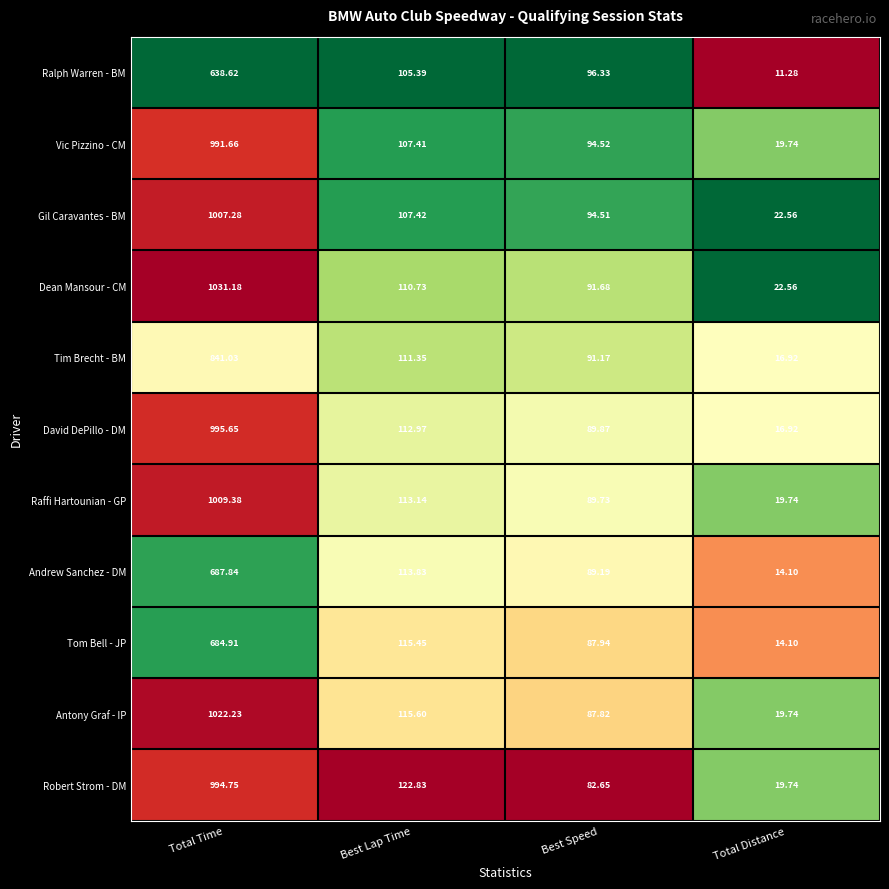

Rank the series by their maximum value, from lowest to highest.

Ralph Warren - BM, Tom Bell - JP, Andrew Sanchez - DM, Tim Brecht - BM, Vic Pizzino - CM, Robert Strom - DM, David DePillo - DM, Gil Caravantes - BM, Raffi Hartounian - GP, Antony Graf - IP, Dean Mansour - CM